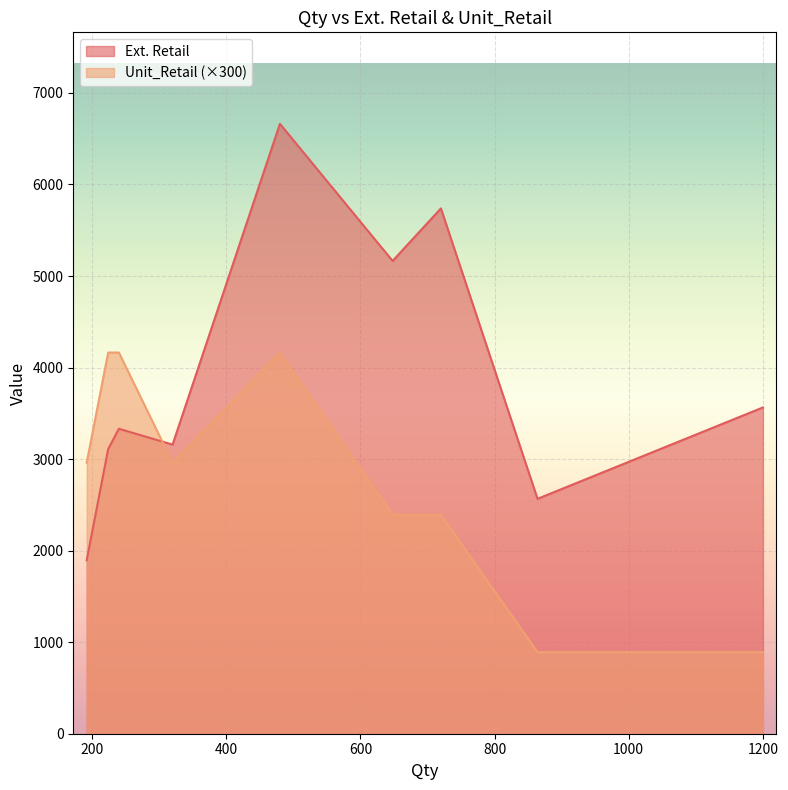

Which series has the largest total across all categories?

Ext. Retail